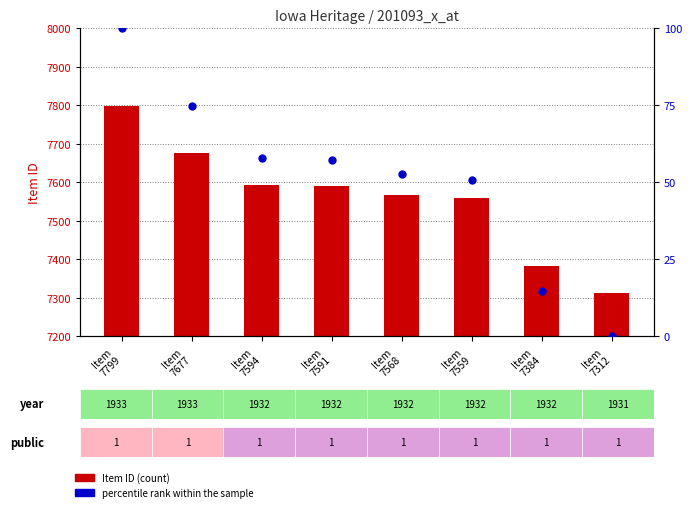

At which category is the sum across all series the highest?

Item
7799